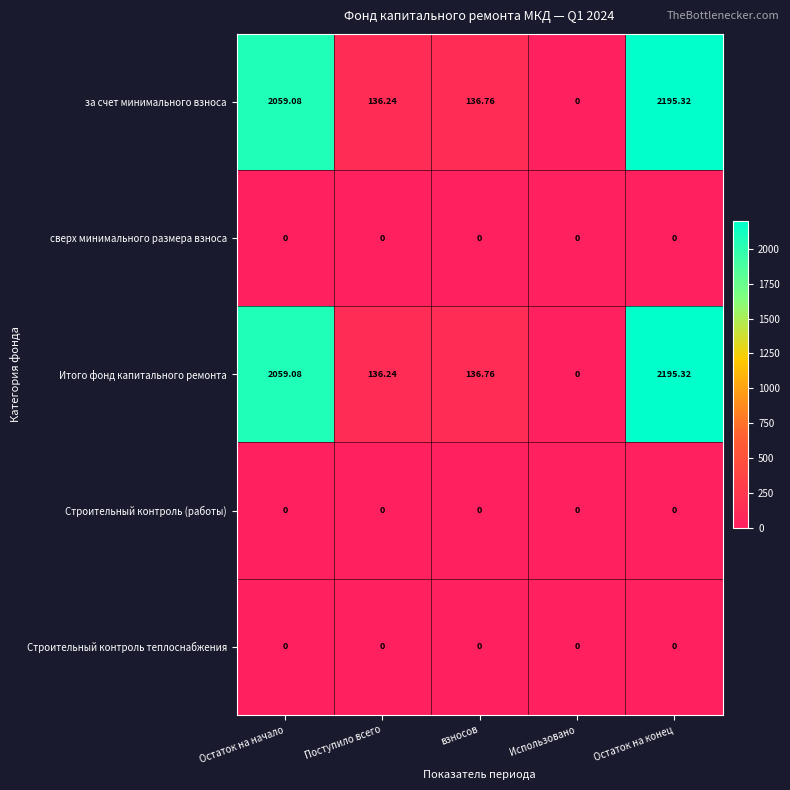

At which category is the sum across all series the highest?

Остаток на конец